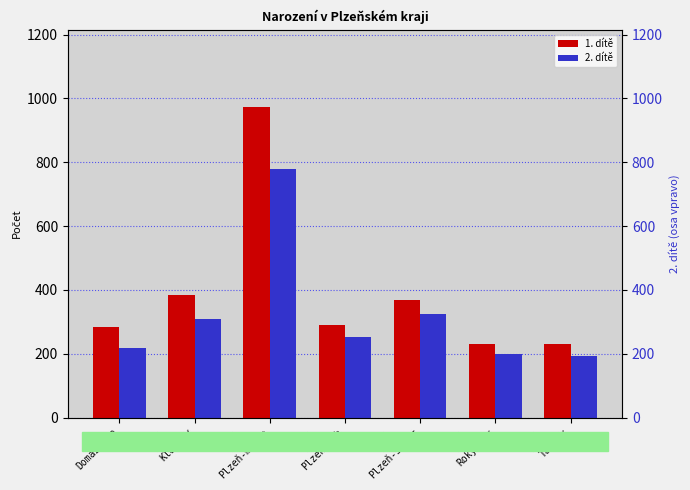

True or false: 1. dítě has a value of 1321 at Plzeň-město.

False